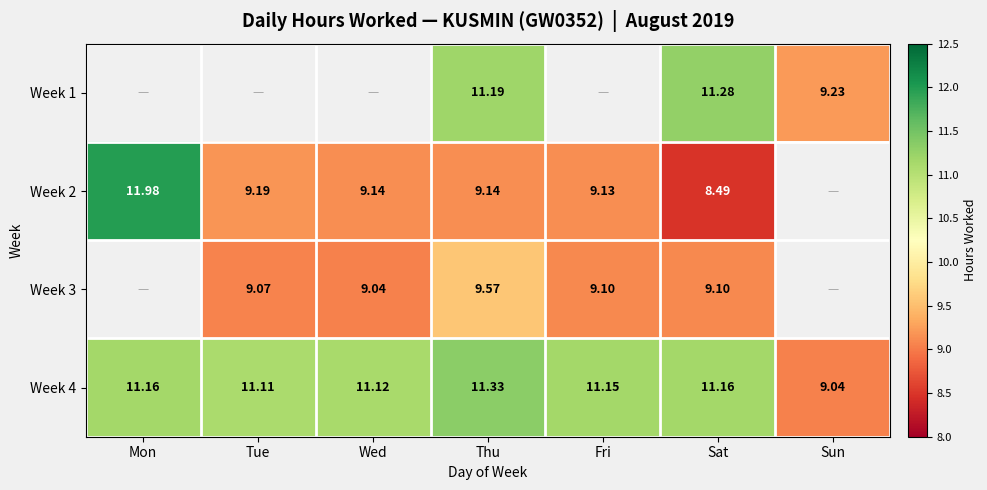

How many data points in Week 4 are less than 11?

1